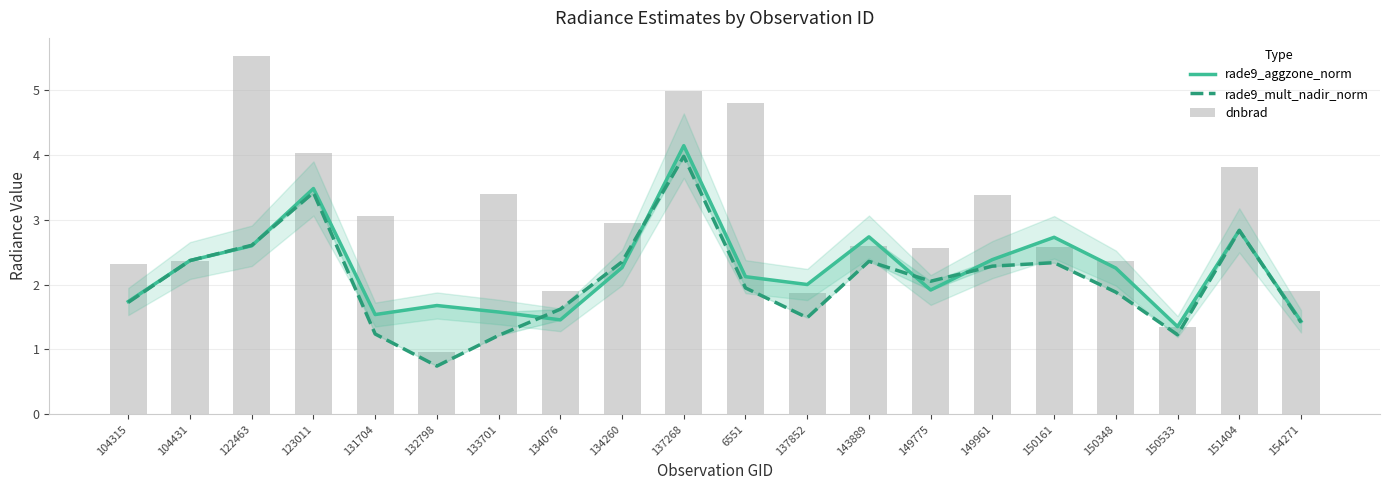

What are all the series names shown in the legend?

rade9_aggzone_norm, rade9_mult_nadir_norm, dnbrad